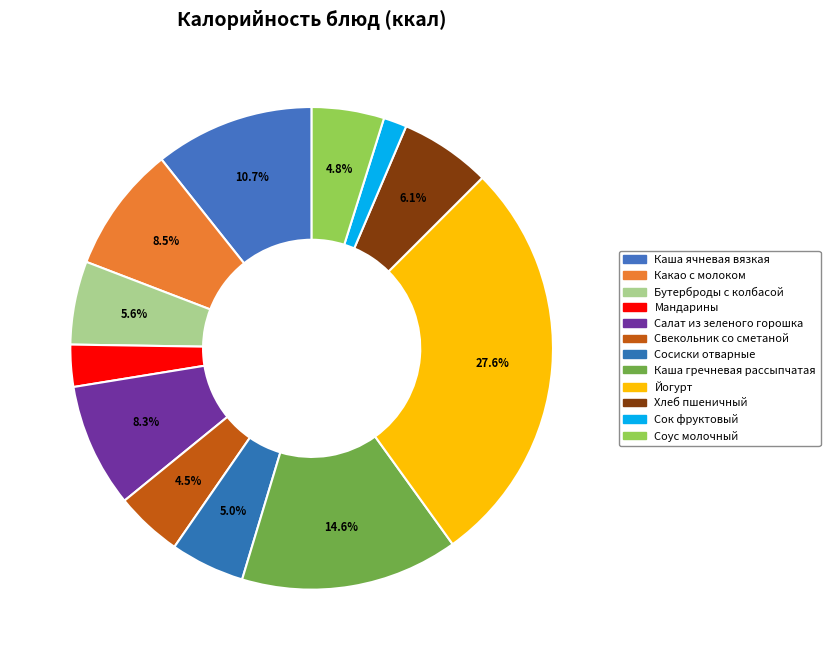

Between Мандарины and Каша ячневая вязкая, which is larger?

Каша ячневая вязкая